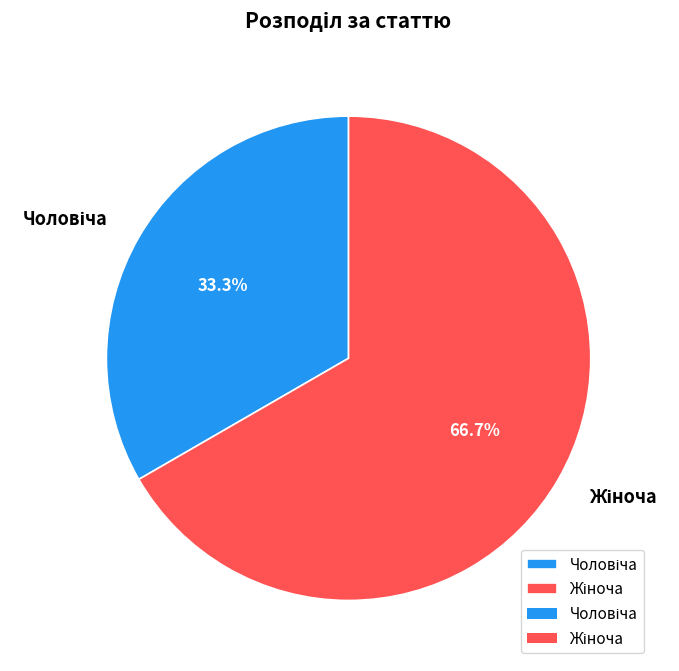

Is there any slice that represents more than half of the pie?

Yes